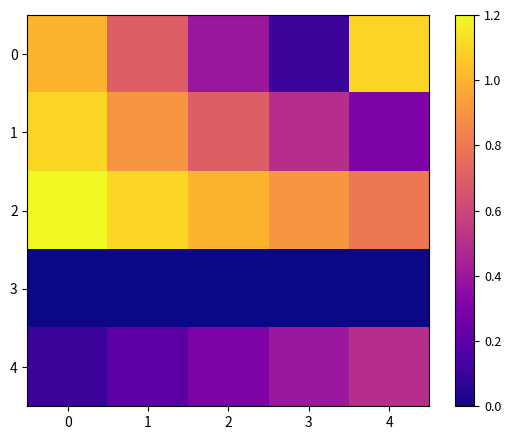

Between 1 and 2, which is larger?

1